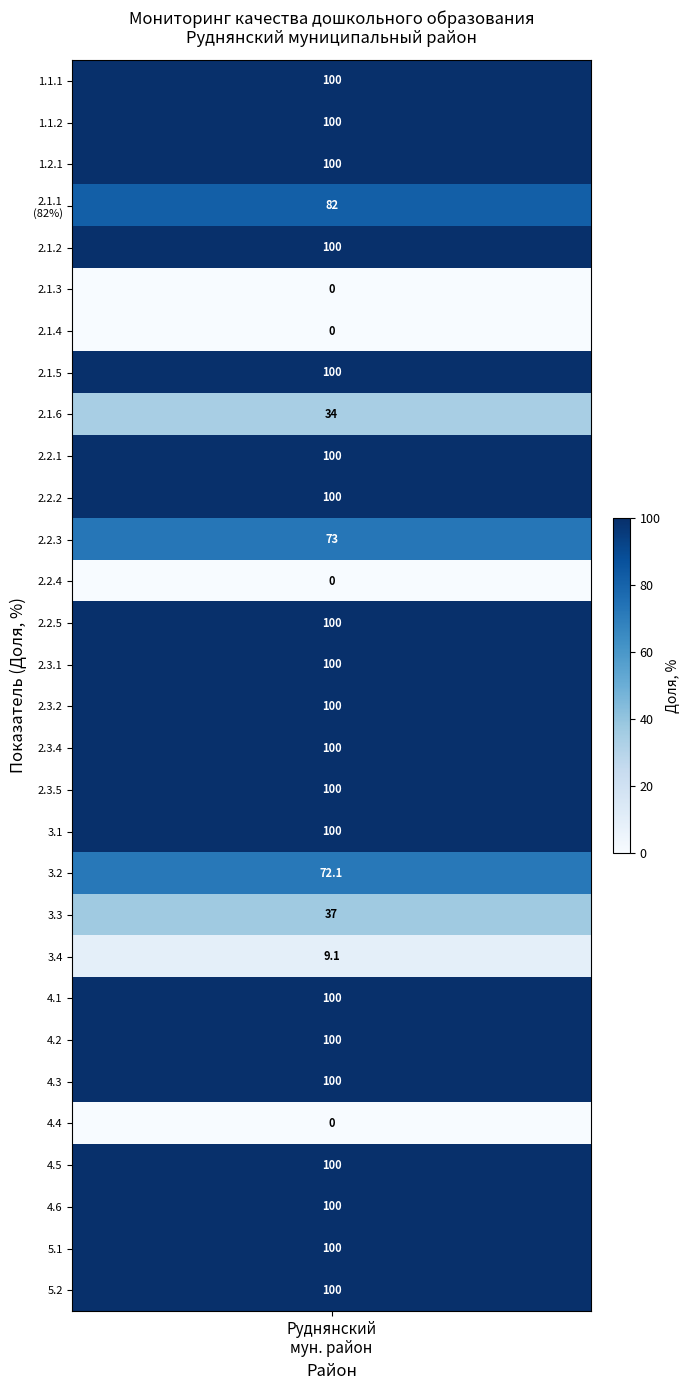

Is the value of 5 at 2 greater than the value of 1.2 at 5?

No